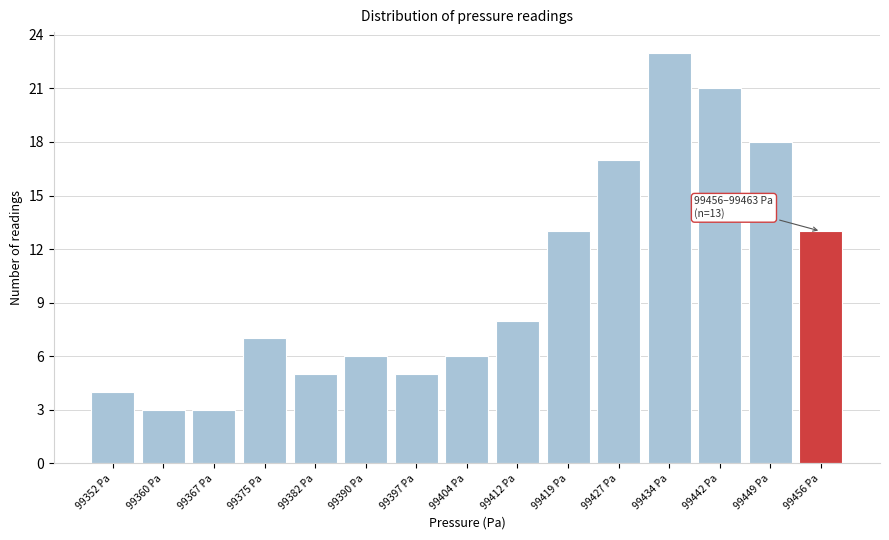

Reading right to left, transcribe all the data shown in this chart.

13	18	21	23	17	13	8	6	5	6	5	7	3	3	4